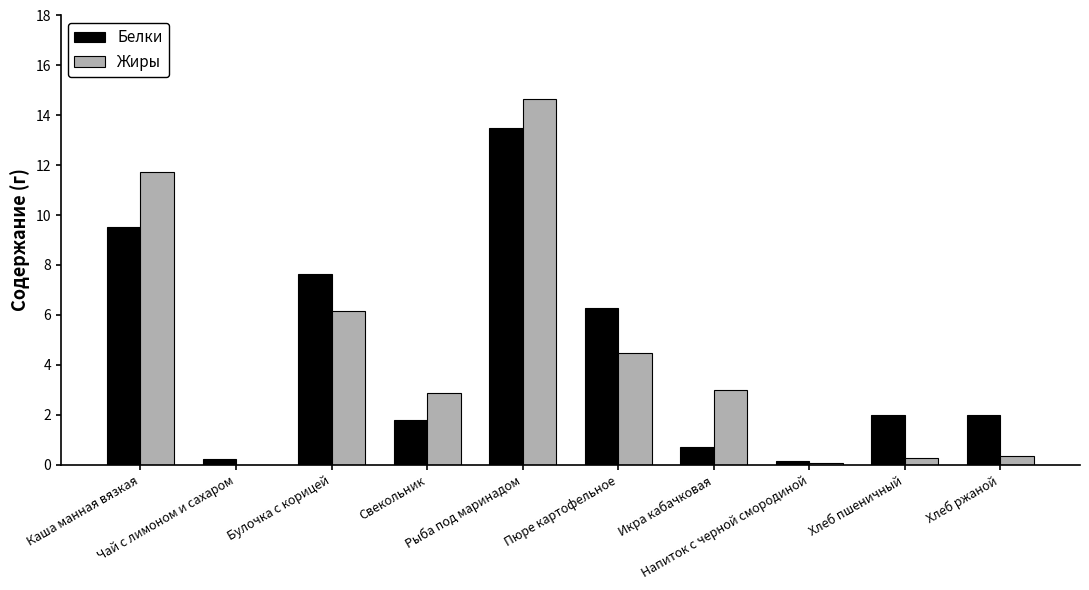

What is the highest value of the Белки series?

13.5